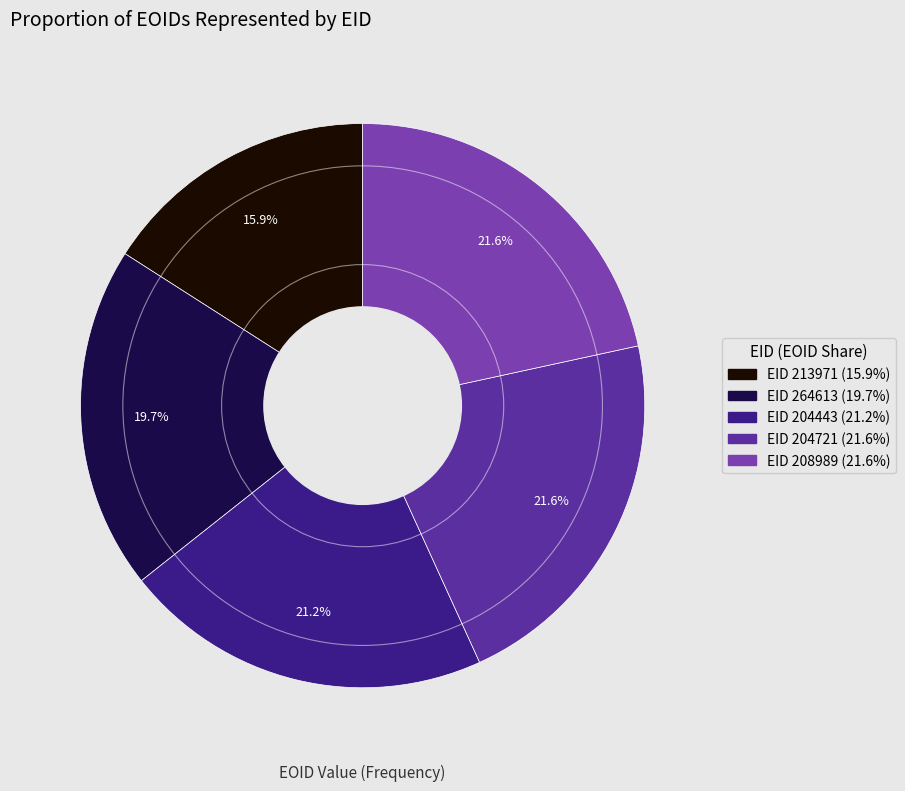

Is there any slice that represents more than half of the pie?

No